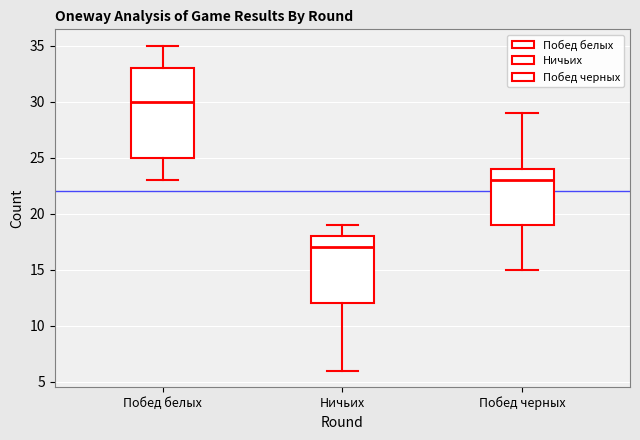

Reading left to right, transcribe this box plot: for each box, give where its median line is, the range the box spans, and where its two whiskers end, as read against the y-axis. The values are not printed on the chart, so give them approximately, as read against the axis.

Побед белых: median 30, box 25 to 33, whiskers 23 to 35
Ничьих: median 17, box 12 to 18, whiskers 6 to 19
Побед черных: median 23, box 19 to 24, whiskers 15 to 29